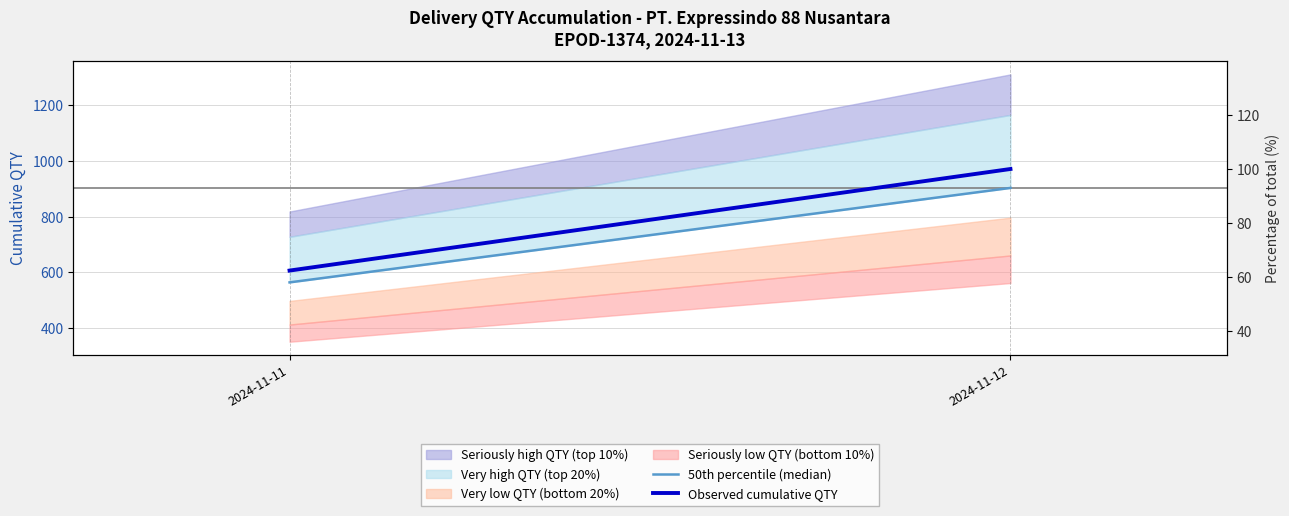

What is the average value of the Observed cumulative QTY series?

788.5